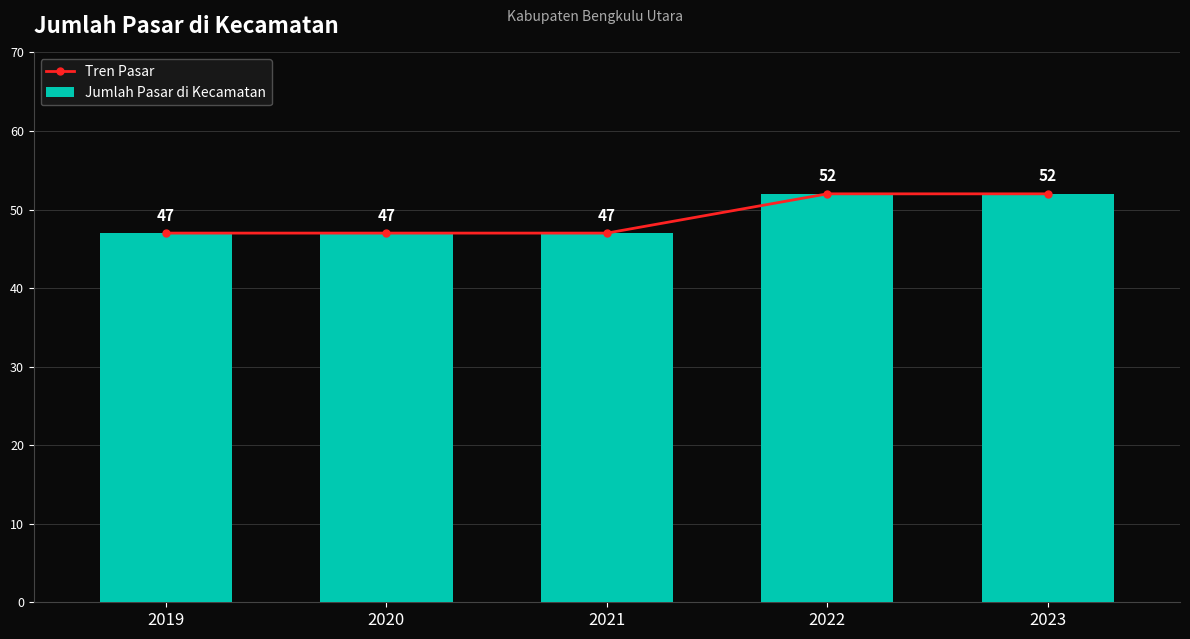

Reading right to left, transcribe all the data shown in this chart.

Tren Pasar: 52	52	47	47	47
Jumlah Pasar di Kecamatan: 52	52	47	47	47